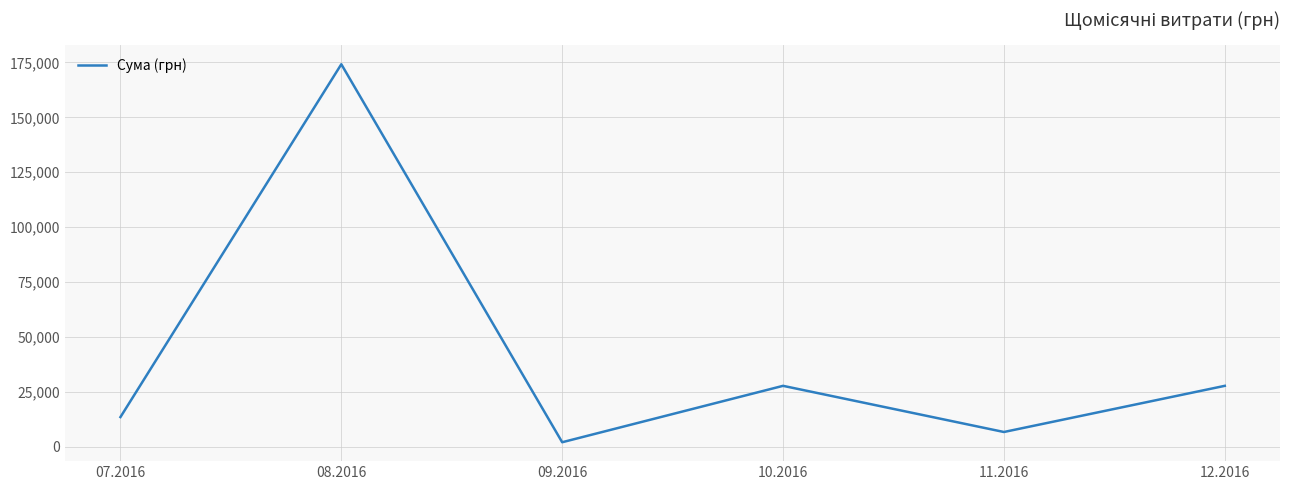

At which category does the data reach its first local valley?

09.2016